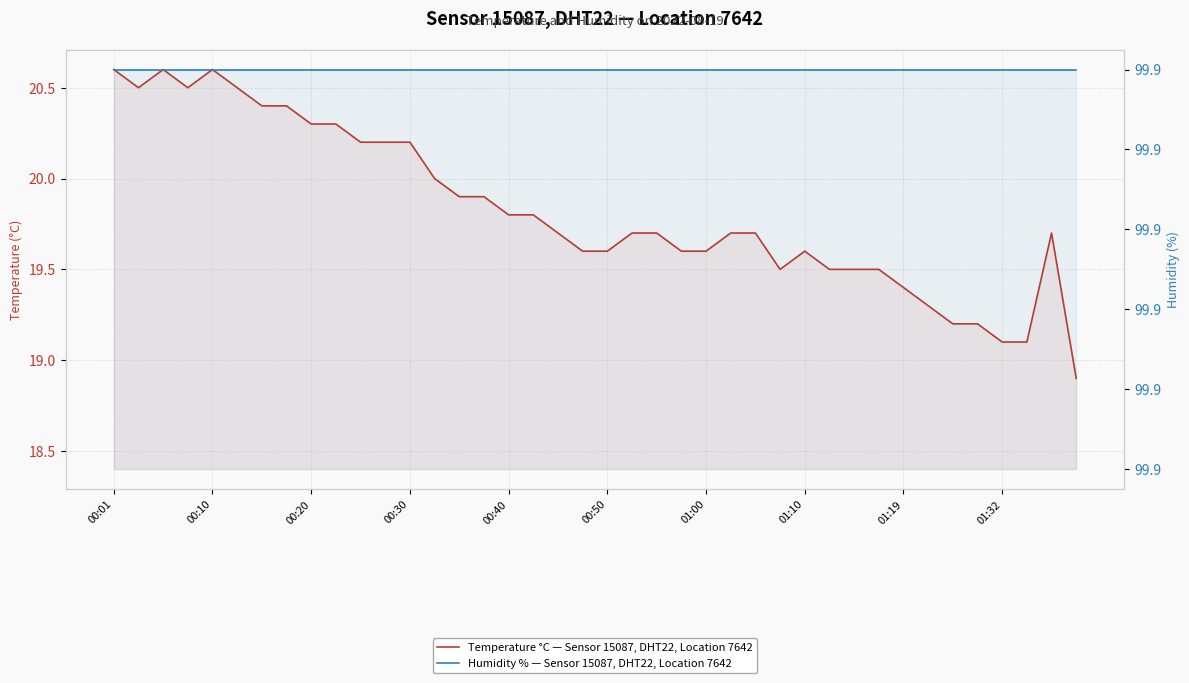

True or false: Temperature °C — Sensor 15087, DHT22, Location 7642 and Humidity % — Sensor 15087, DHT22, Location 7642 cross at least once.

False